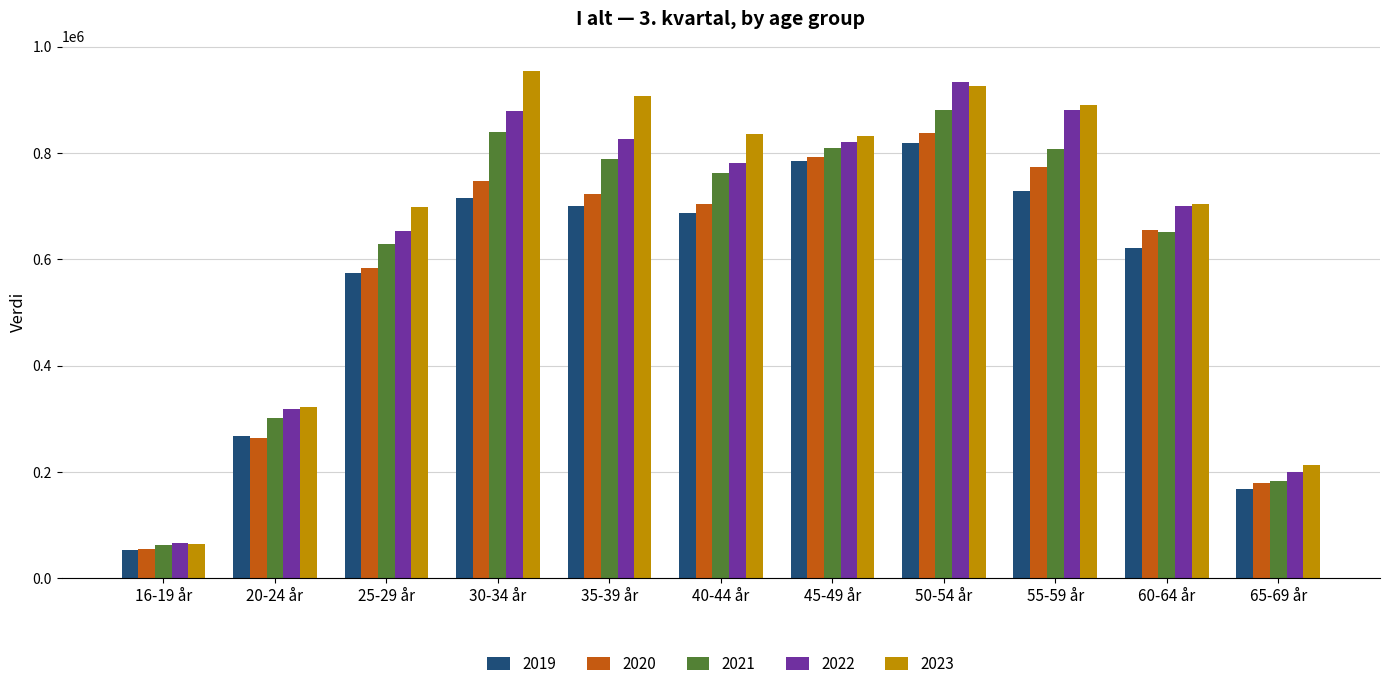

Which category has the lowest value in the 2021 series?

16-19 år